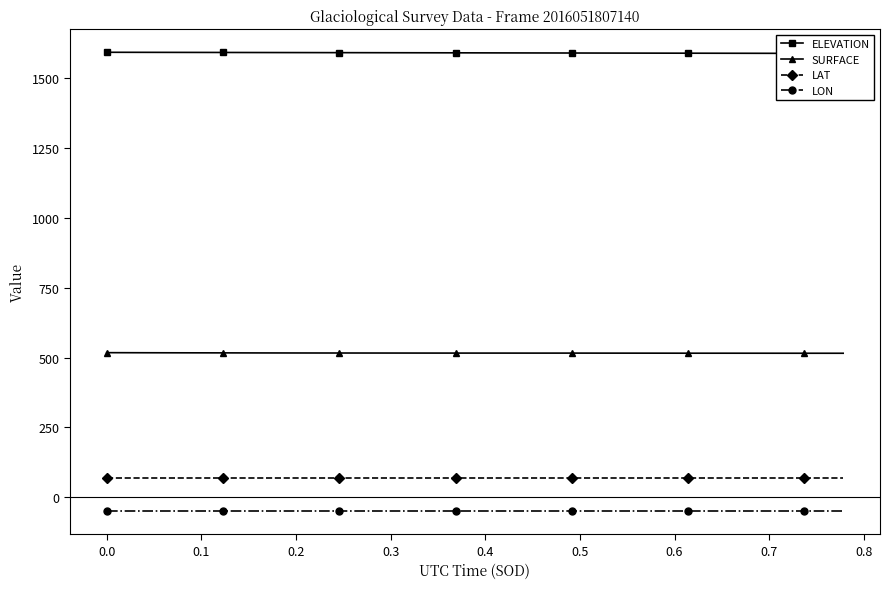

What is the maximum value for LAT?

68.6